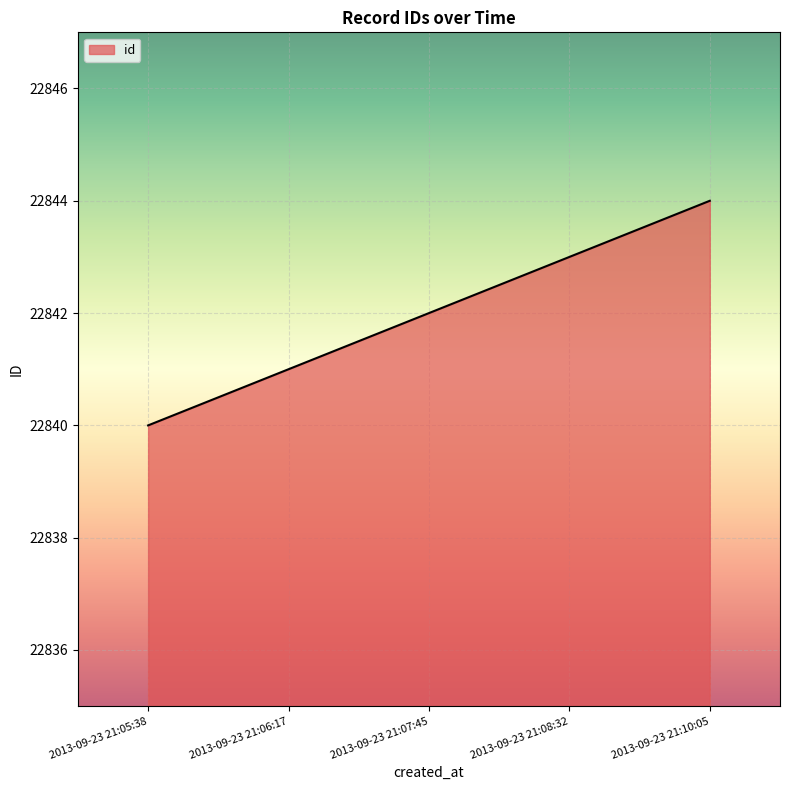

Approximately how many times larger is the value at 2013-09-23 21:05:38 compared to 2013-09-23 21:08:32?

1.0